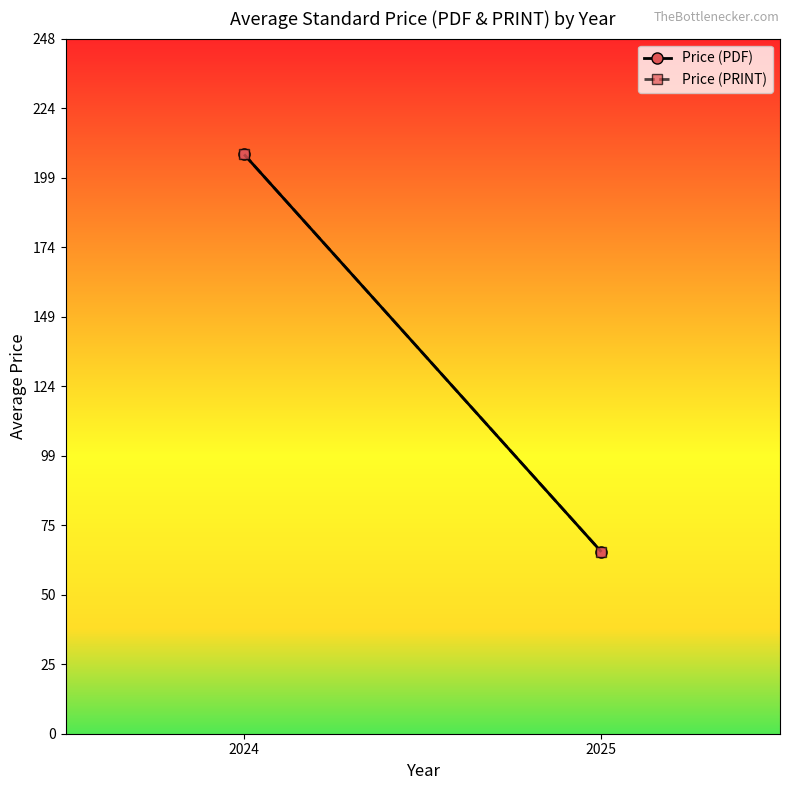

What is the smallest value displayed?

65.0